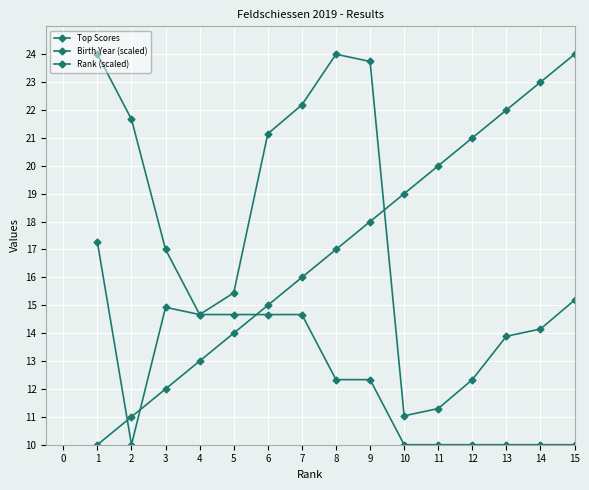

Which series ends up on top after the final intersection of Birth Year (scaled) and Rank (scaled)?

Rank (scaled)